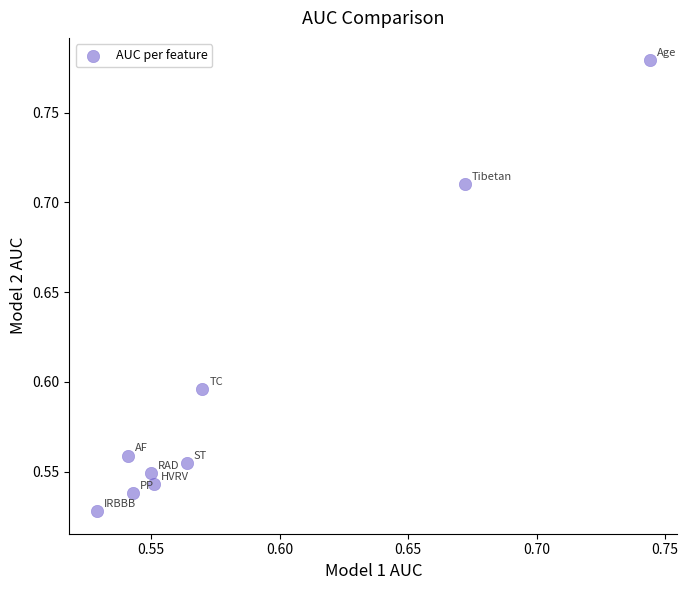

What is the range of Y values (max minus min)?

0.3